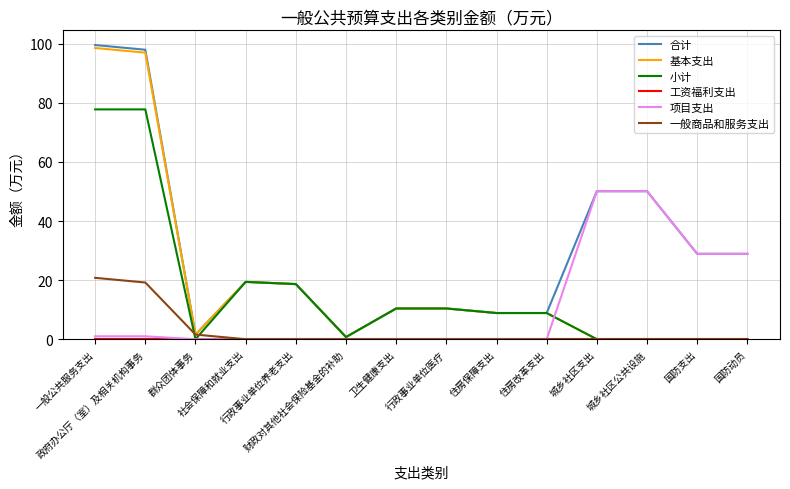

Which series has the largest total across all categories?

合计